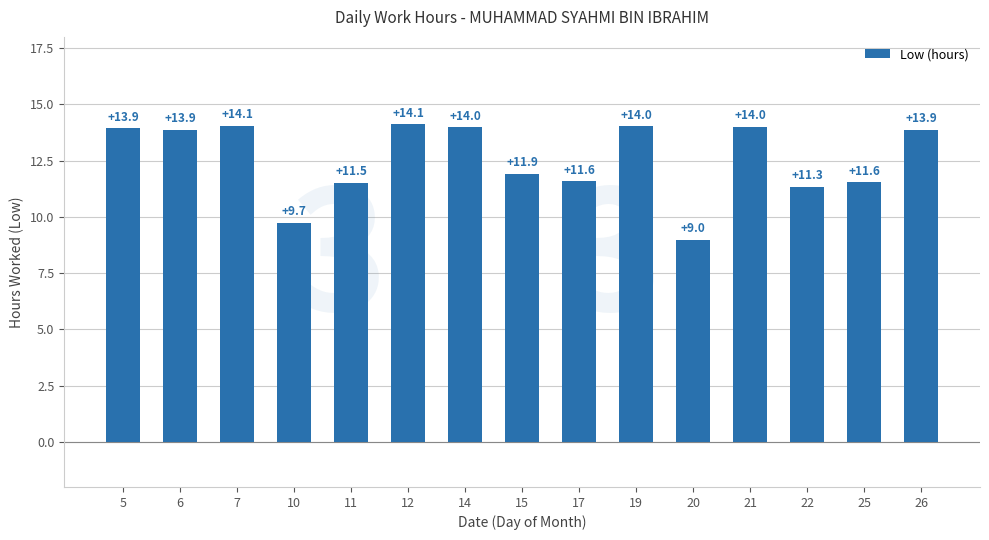

What is the sum of all values?

188.5